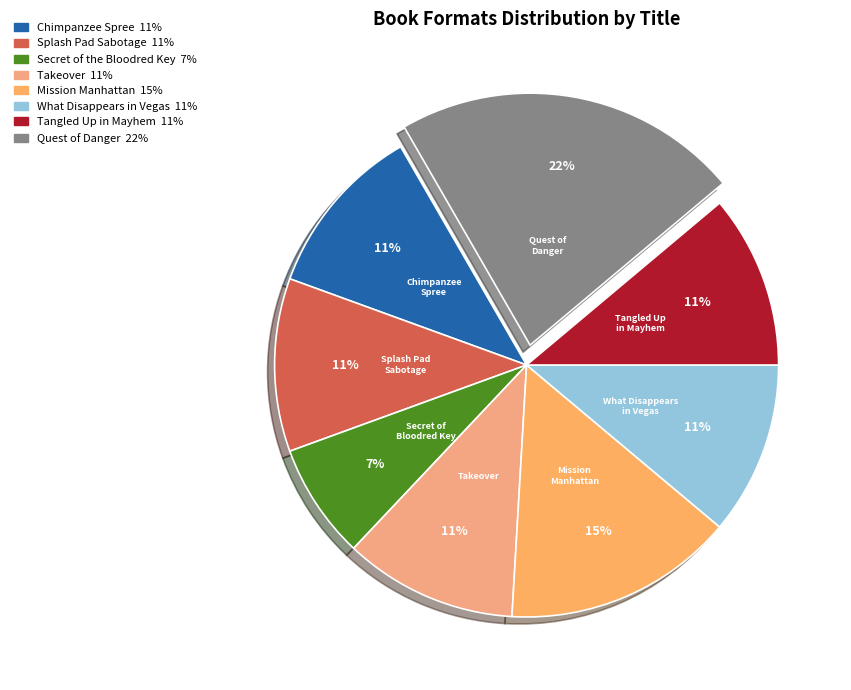

To the nearest percent, what is the difference between the largest and smallest slice percentages?

15%